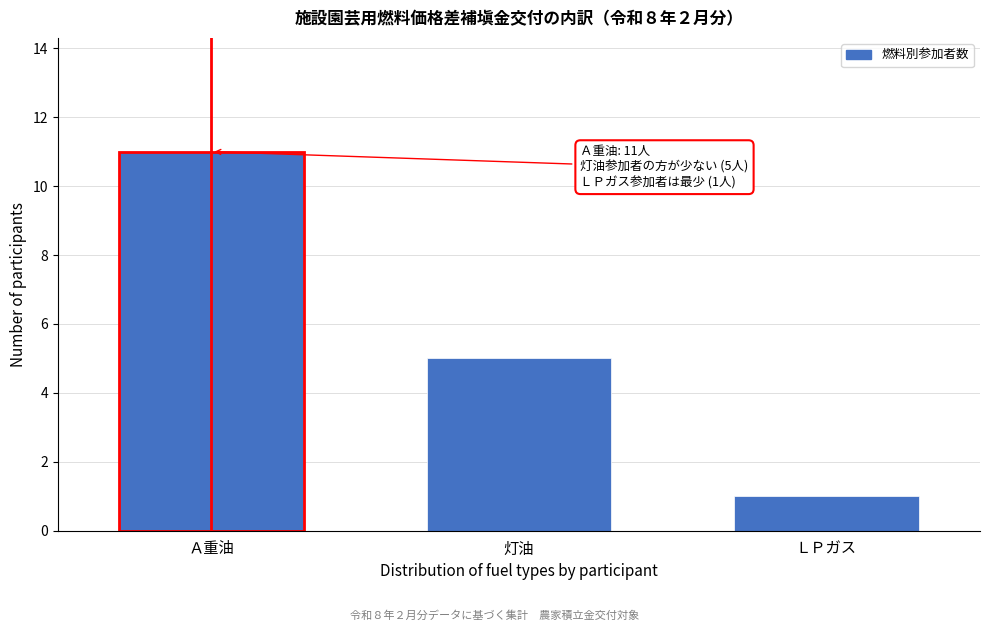

Reading left to right, what are all the values shown in this chart?

Ａ重油=11	灯油=5	ＬＰガス=1